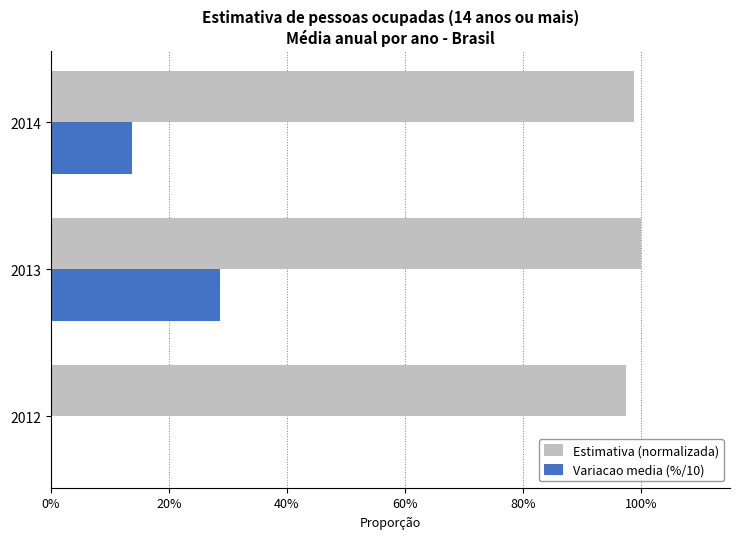

What are all the series names shown in the legend?

Estimativa (normalizada), Variacao media (%/10)